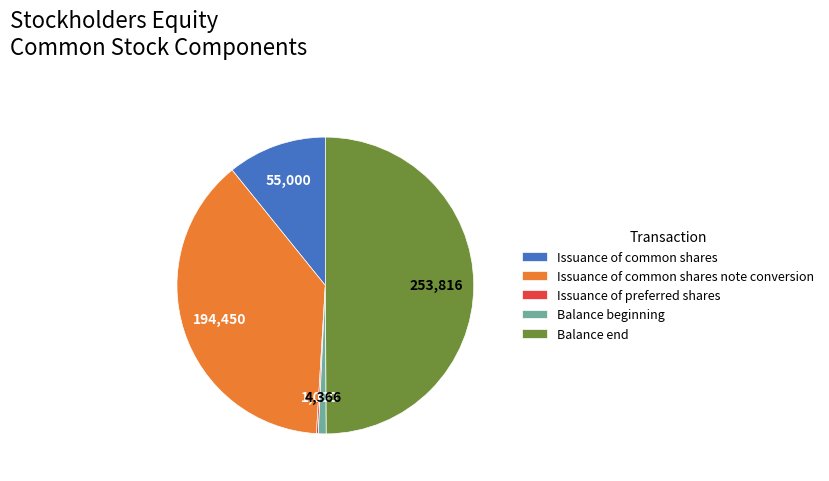

Is Balance beginning the majority of the pie?

No